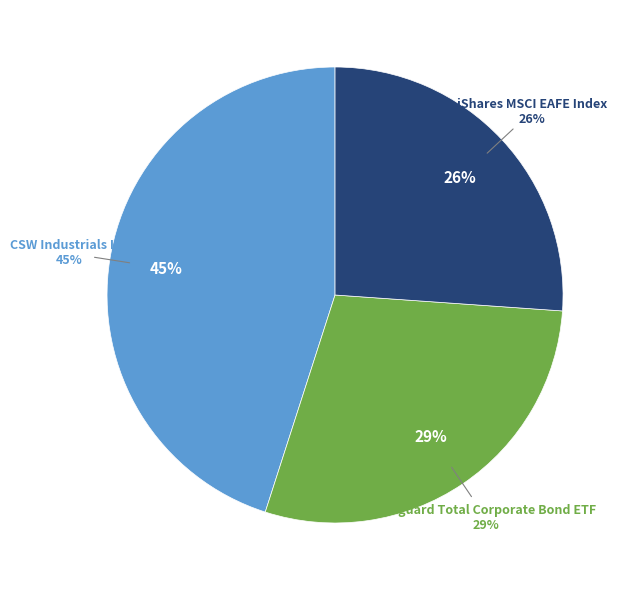

What percentage is NOT represented by iShares MSCI EAFE Index?

73.9%